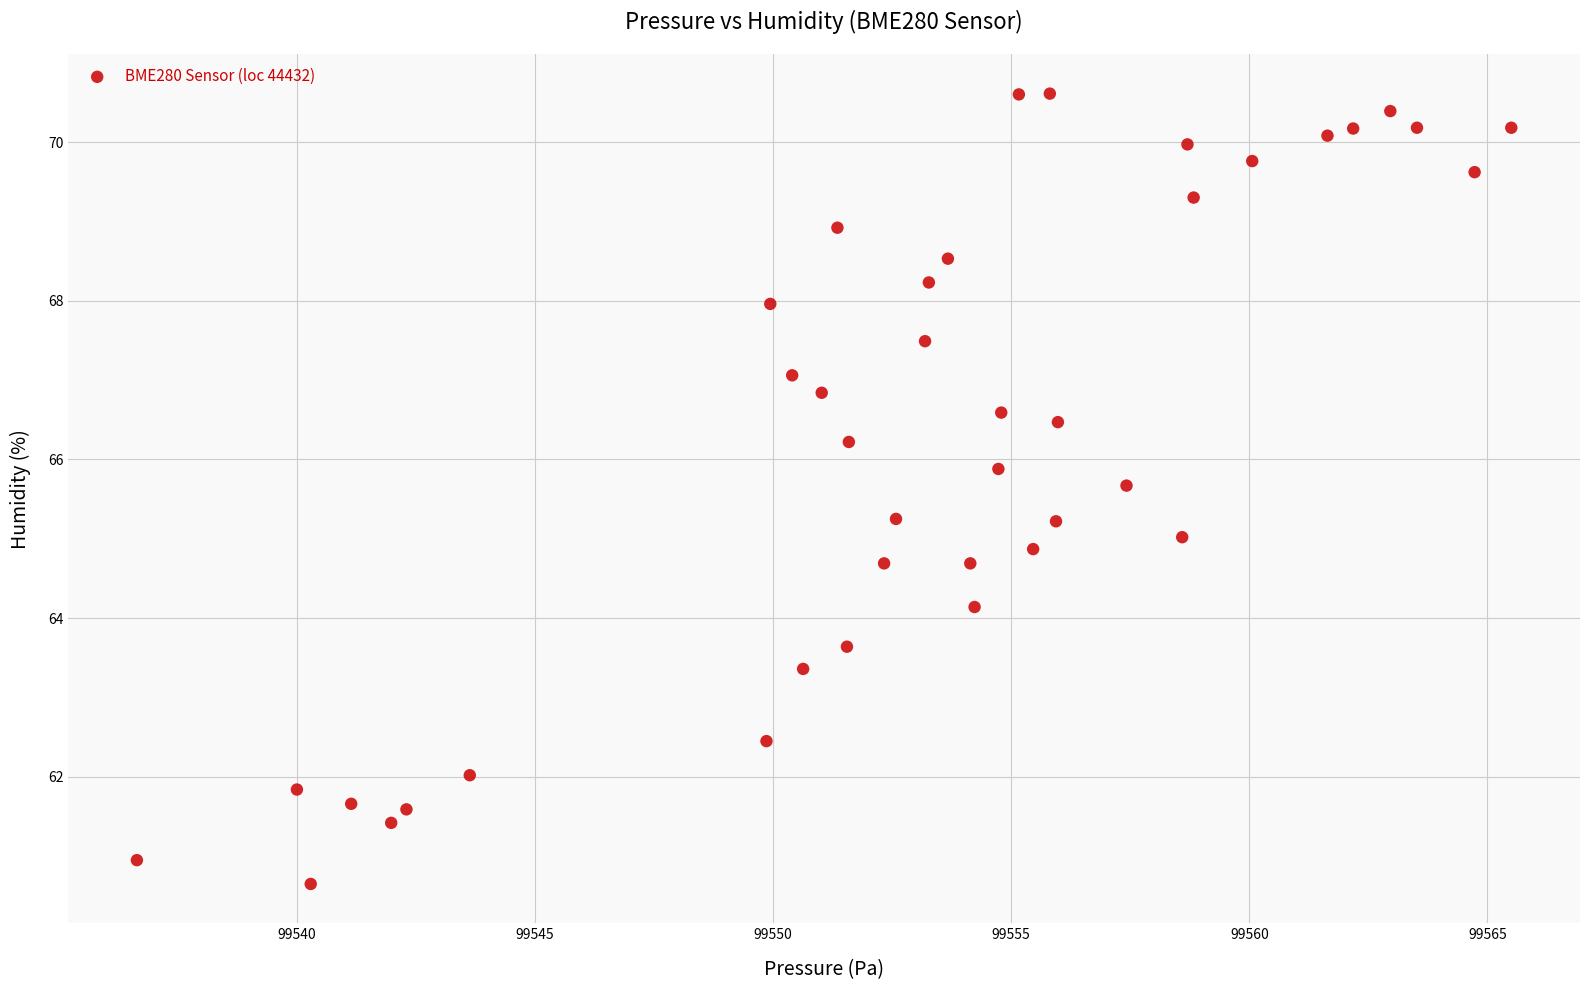

What is the range of X values (max minus min)?

28.9